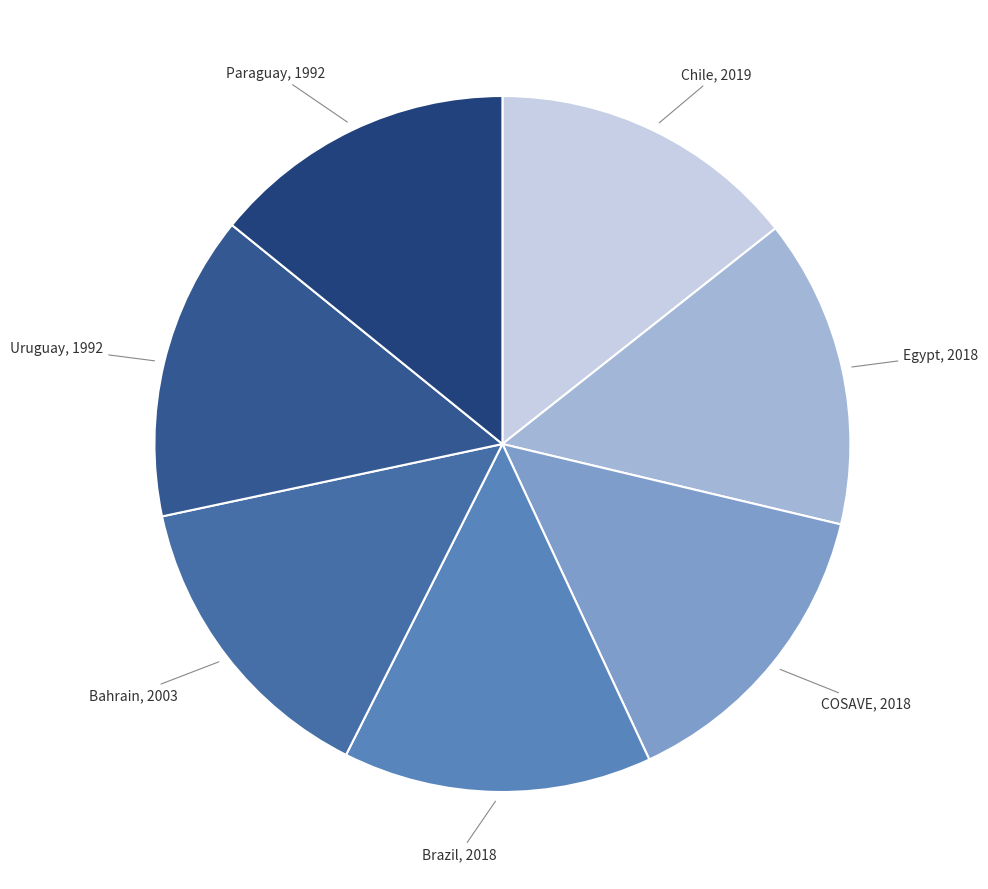

The Uruguay, 1992 slice represents 14% of the pie. True or false?

True